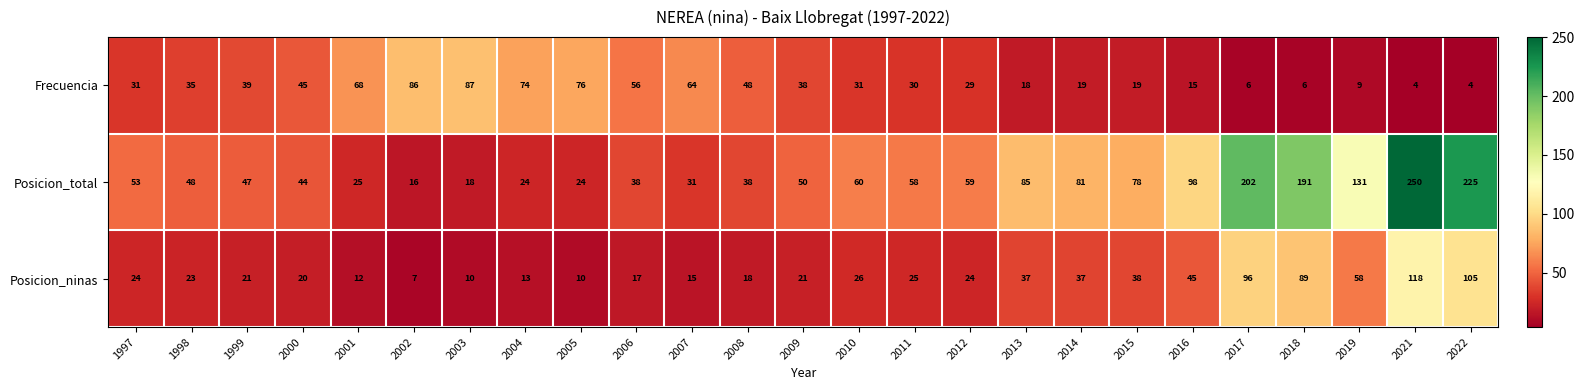

What is the greatest value displayed?

250